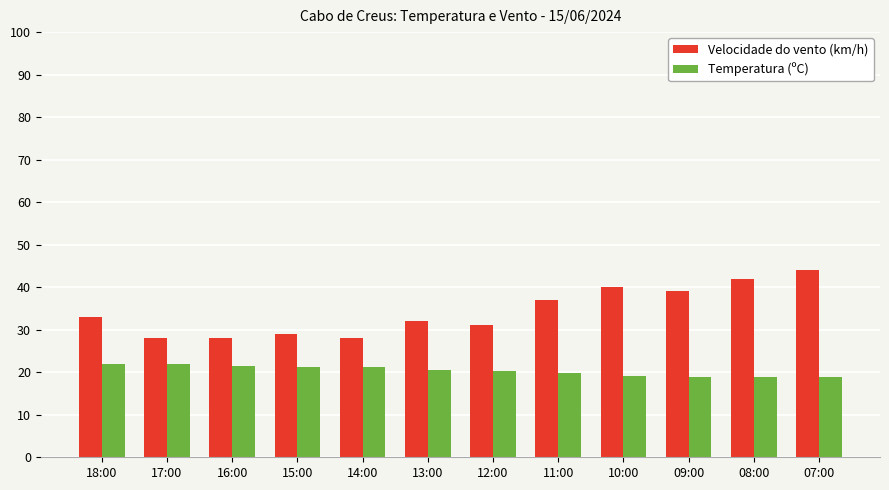

What is the total value across all series at 16:00?

49.5